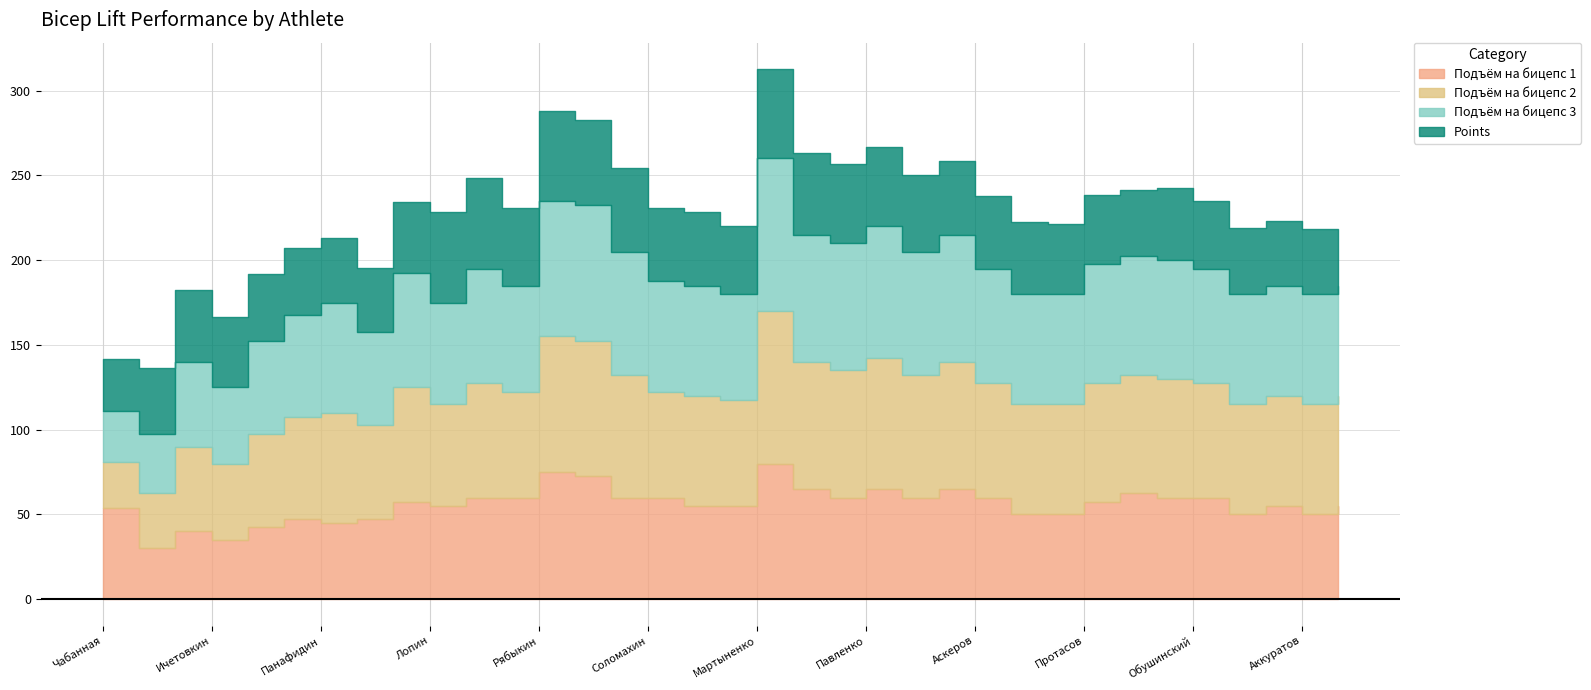

Does the chart display data point markers on the line(s)?

No